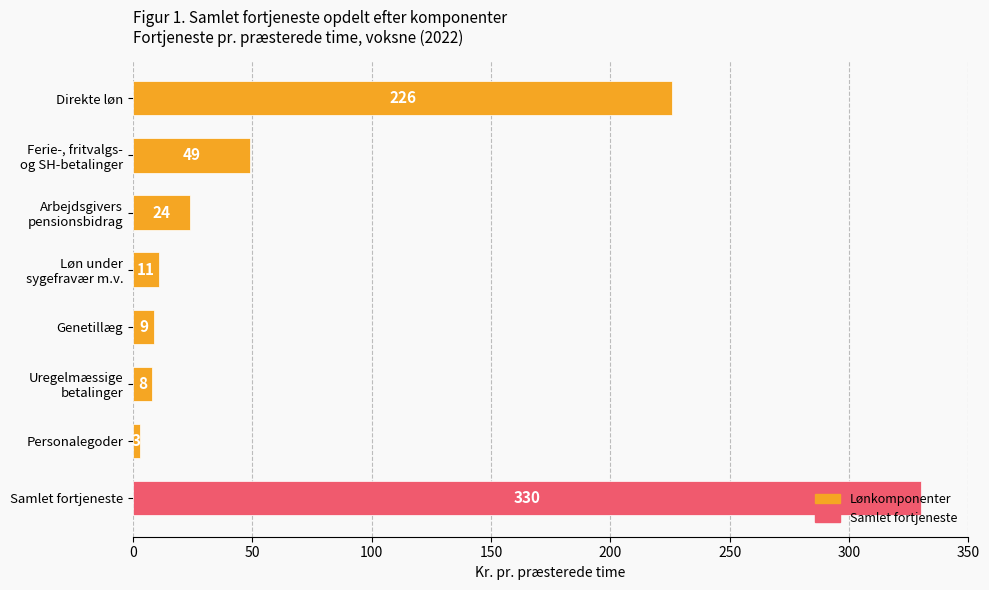

What is the smallest value displayed?

3